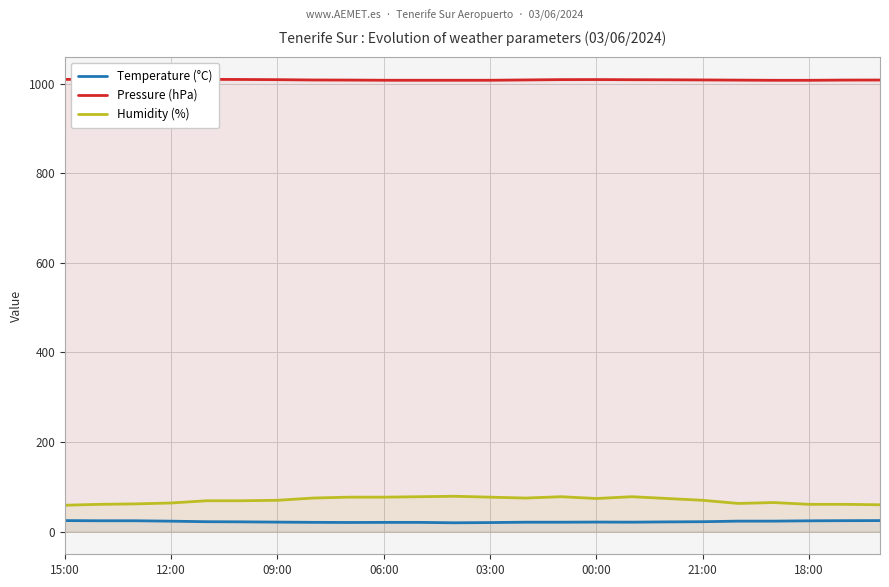

The Humidity (%) series shows 22.8 at 06:00. True or false?

False